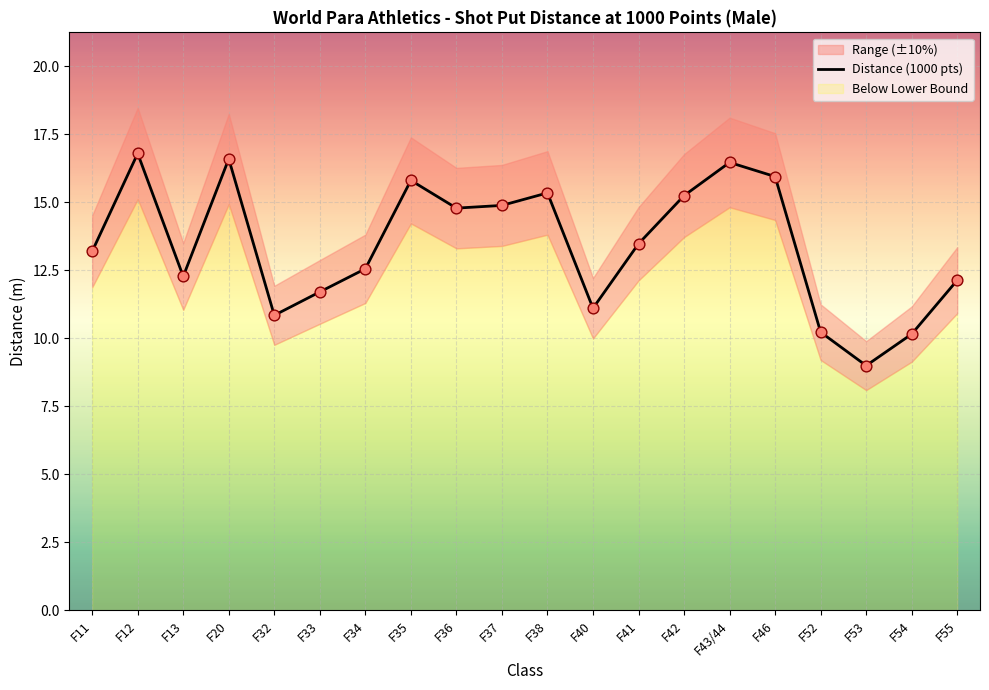

Between F32 and F12, which is larger?

F12